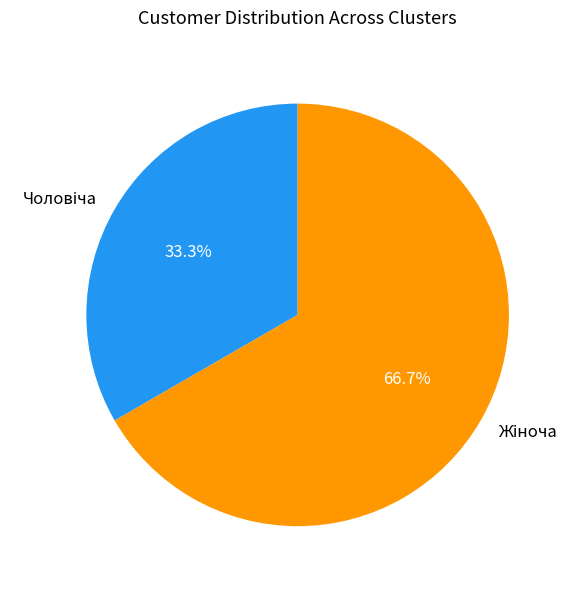

Is there any slice that represents more than half of the pie?

Yes